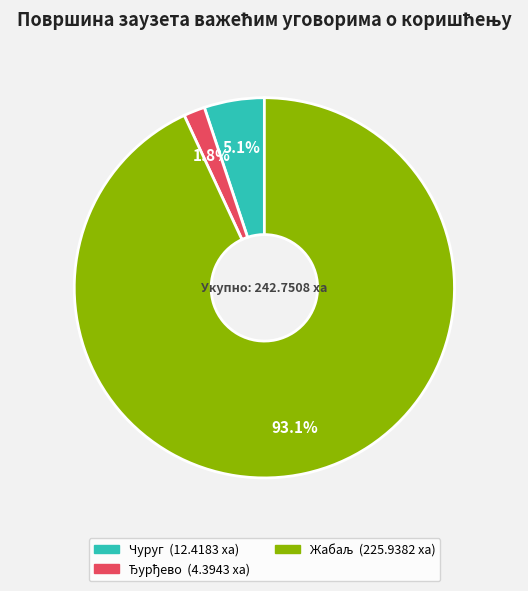

Is there a majority slice in this chart?

Yes